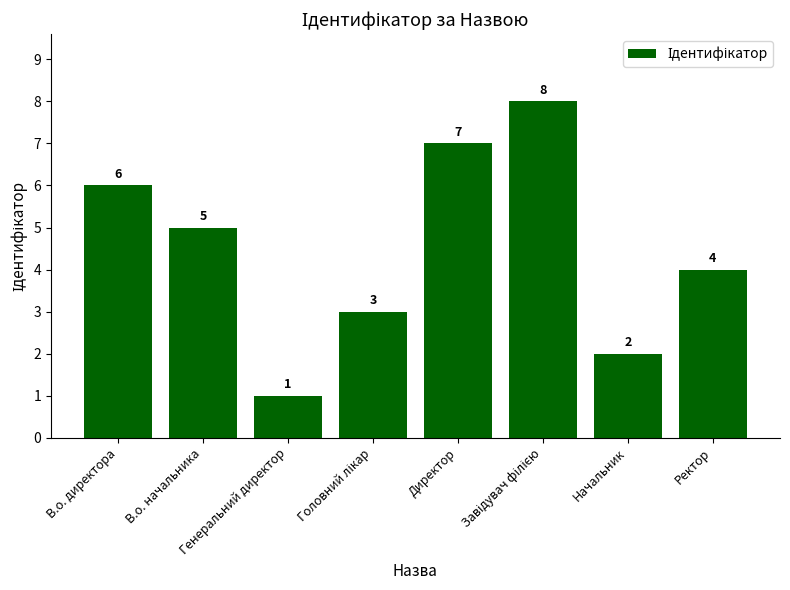

What is the greatest value displayed?

8